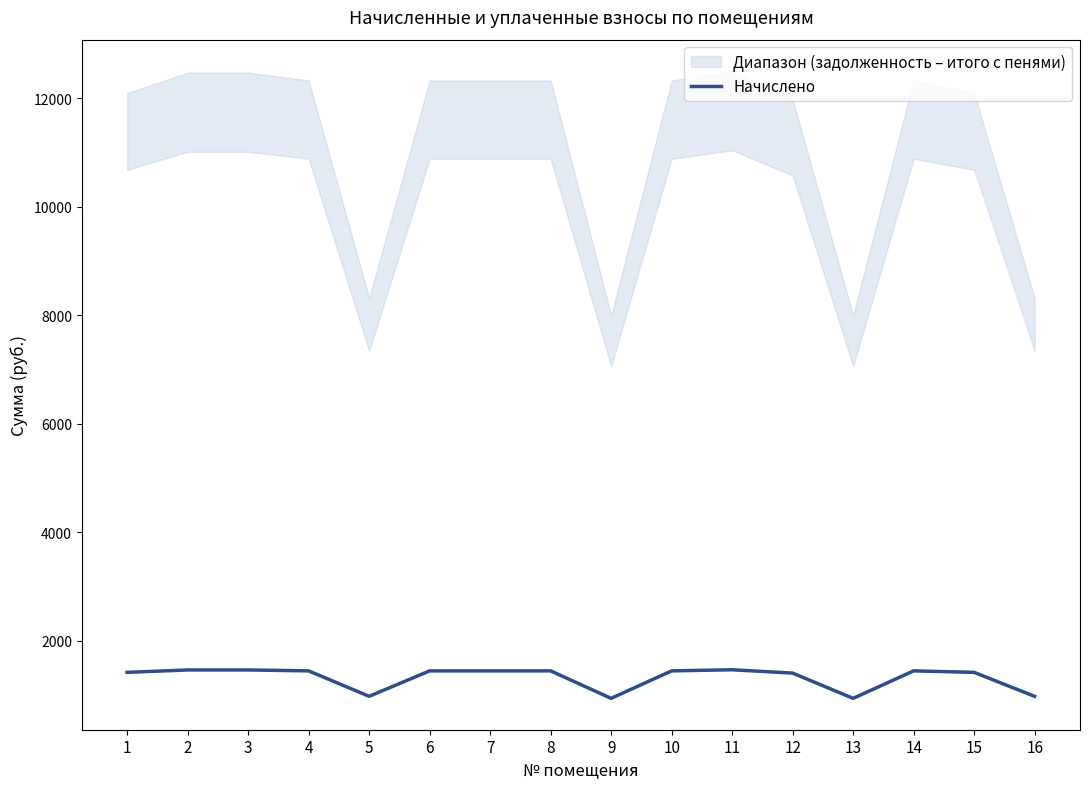

How many values are below 1442?

7